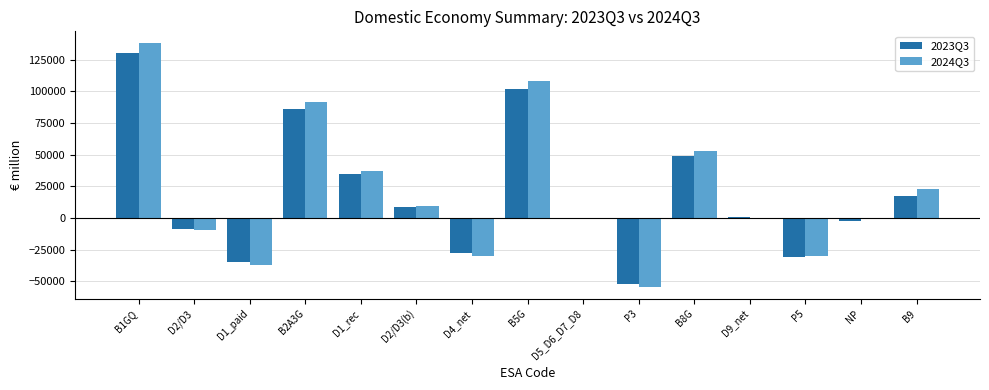

What is the sum of all 2024Q3 values?

297893.3